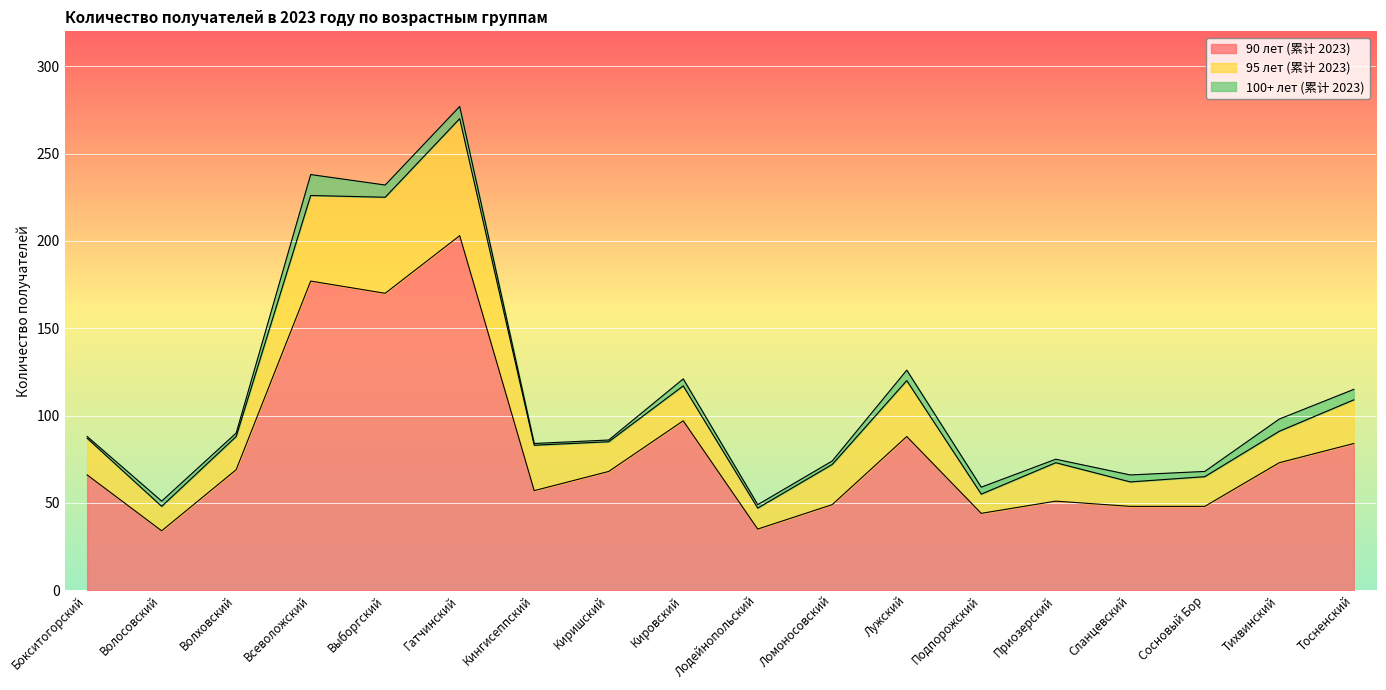

Which label corresponds to the smallest value in the chart?

Бокситогорский